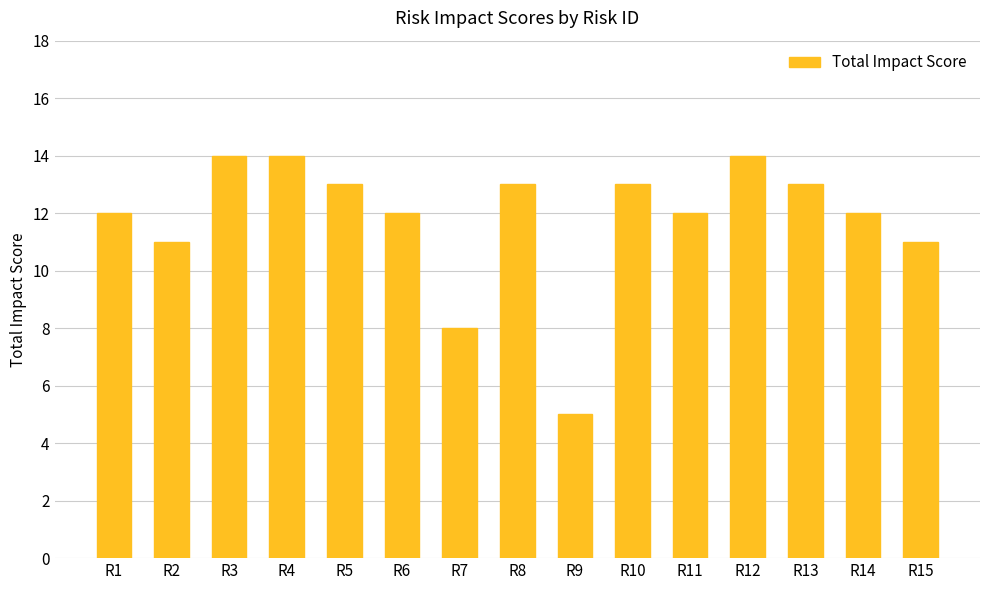

What is the approximate value at R2?

11